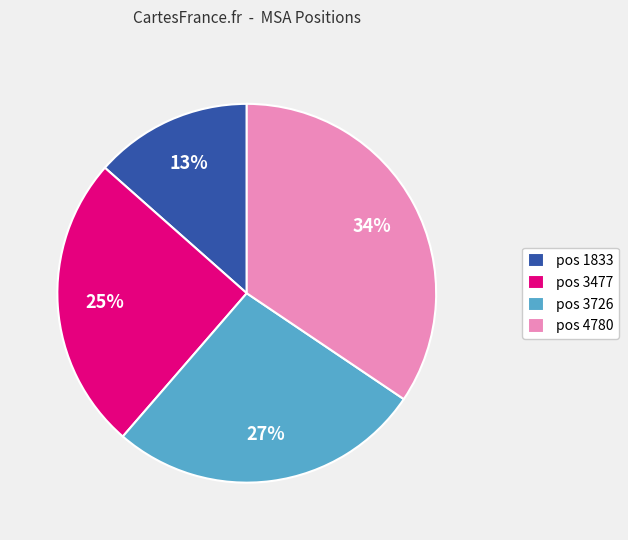

Is there any slice that represents more than half of the pie?

No